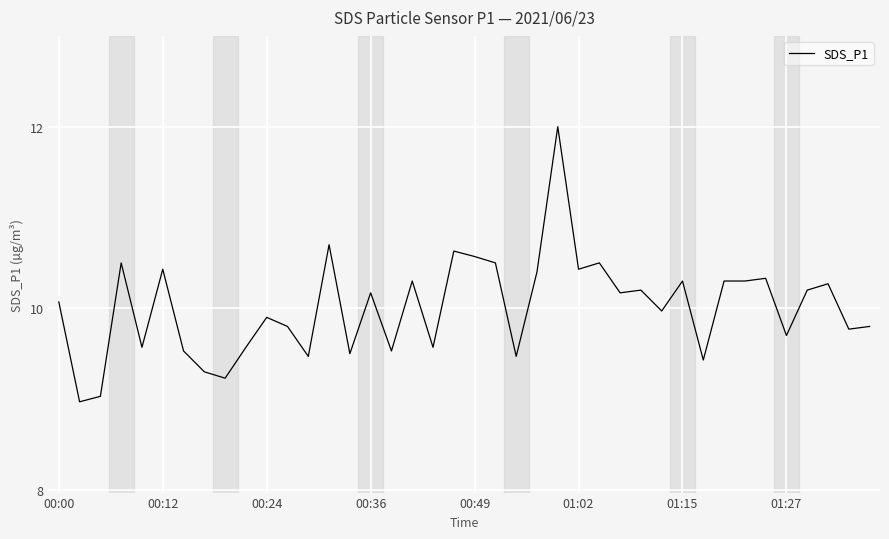

What is the minimum value shown in the chart?

9.0